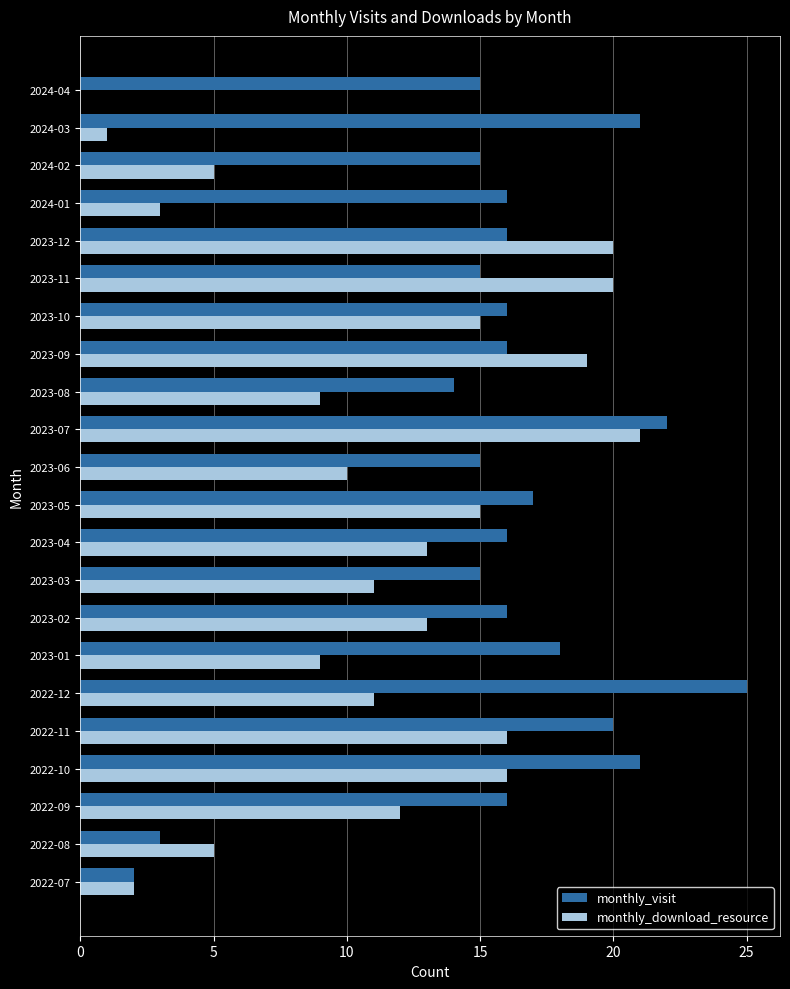

Which series changed the most between 2023-06 and 2023-11?

monthly_download_resource